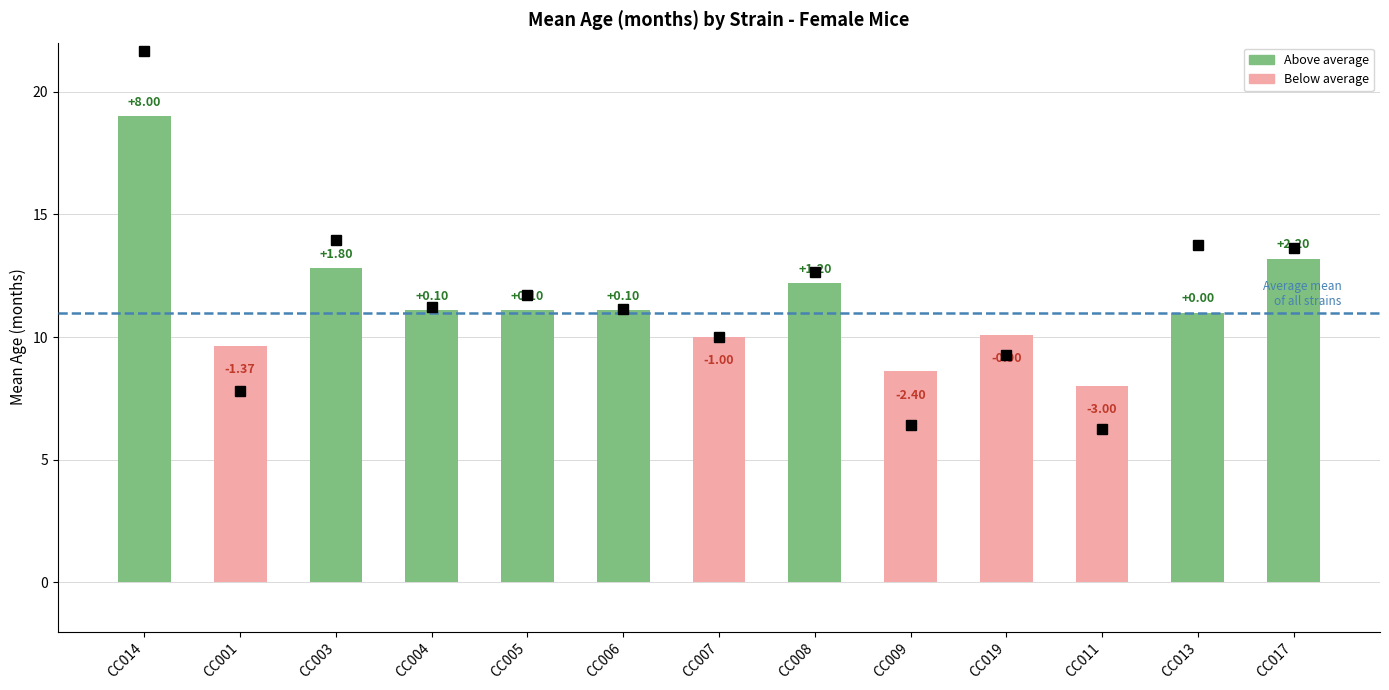

What is the value of the 6th bar from the left?

11.1